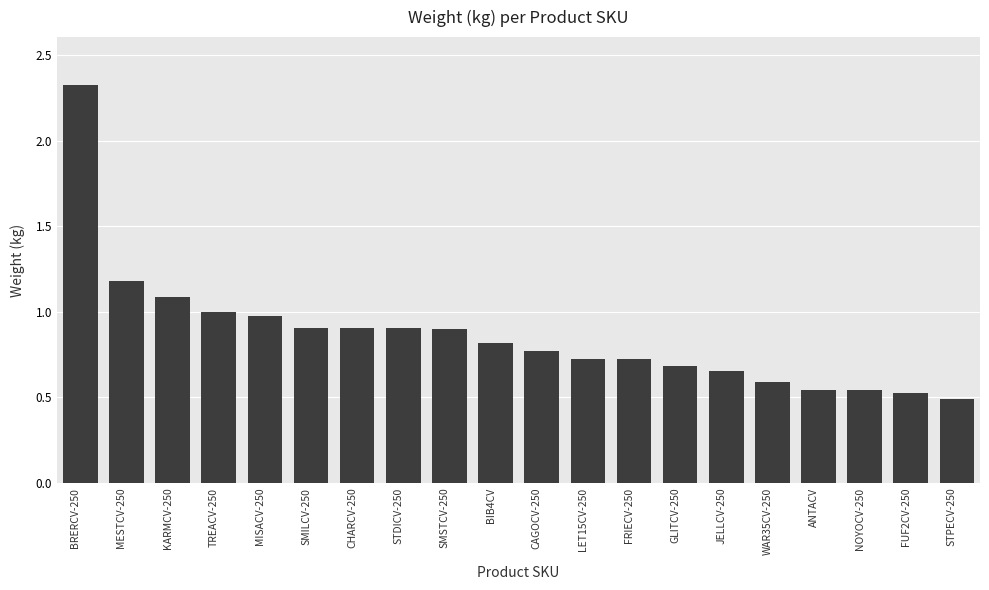

What is the sum of all values?

17.3